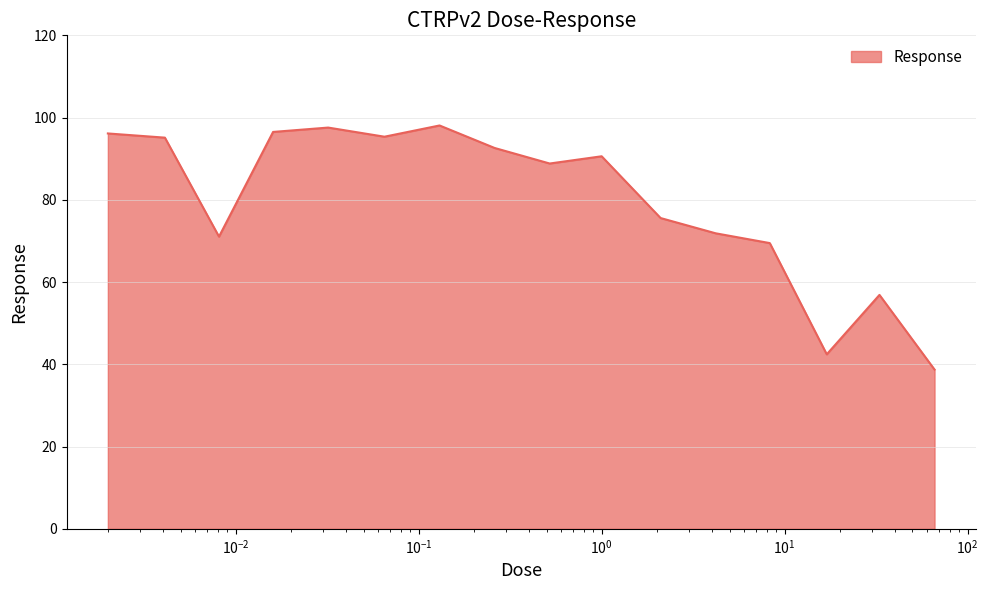

What is the greatest value displayed?

98.1